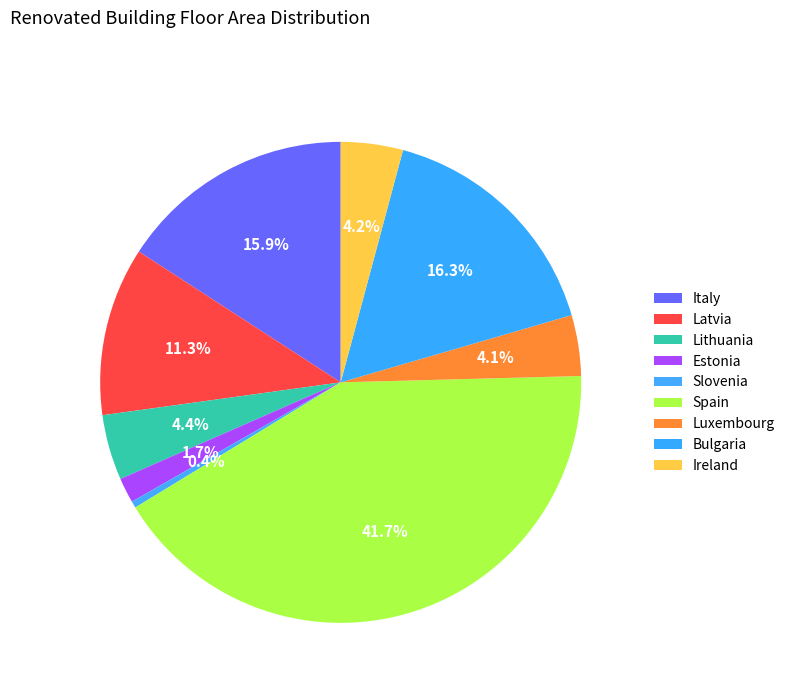

How many segments does this pie chart have?

9